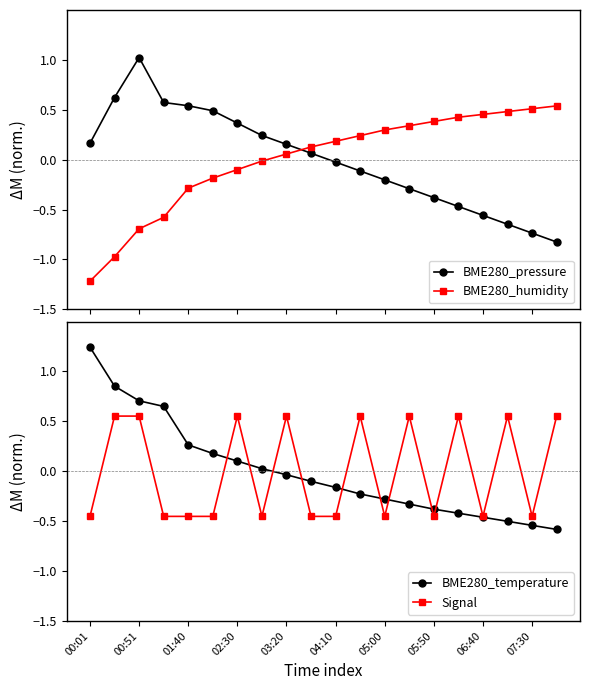

True or false: Signal has more than 2 points higher than both neighbors.

True